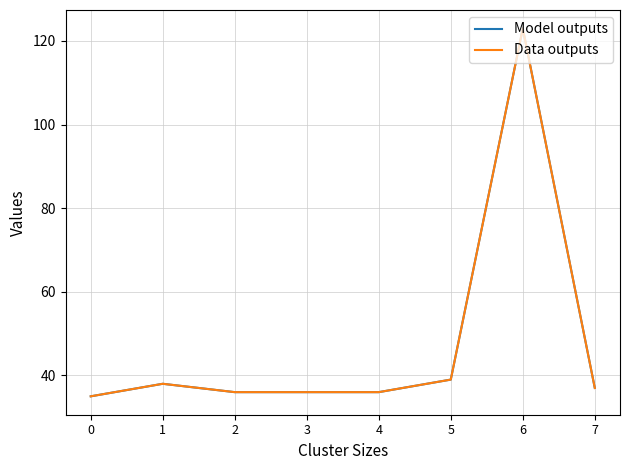

True or false: Data outputs and Model outputs cross at least once.

False